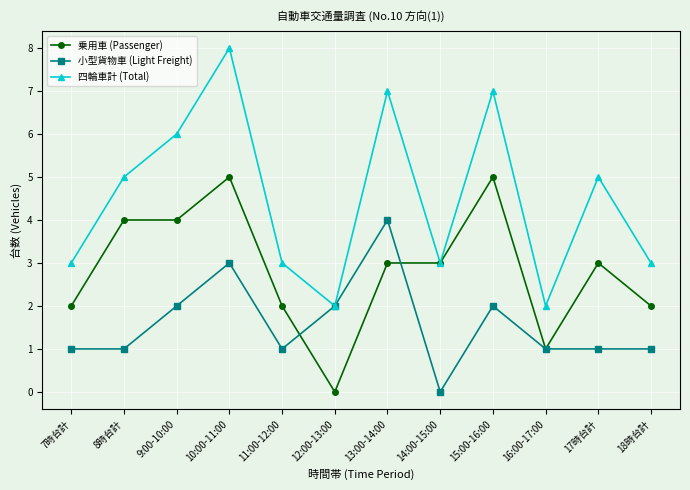

Is it true that 四輪車計 (Total) equals 2 at 15:00-16:00?

False